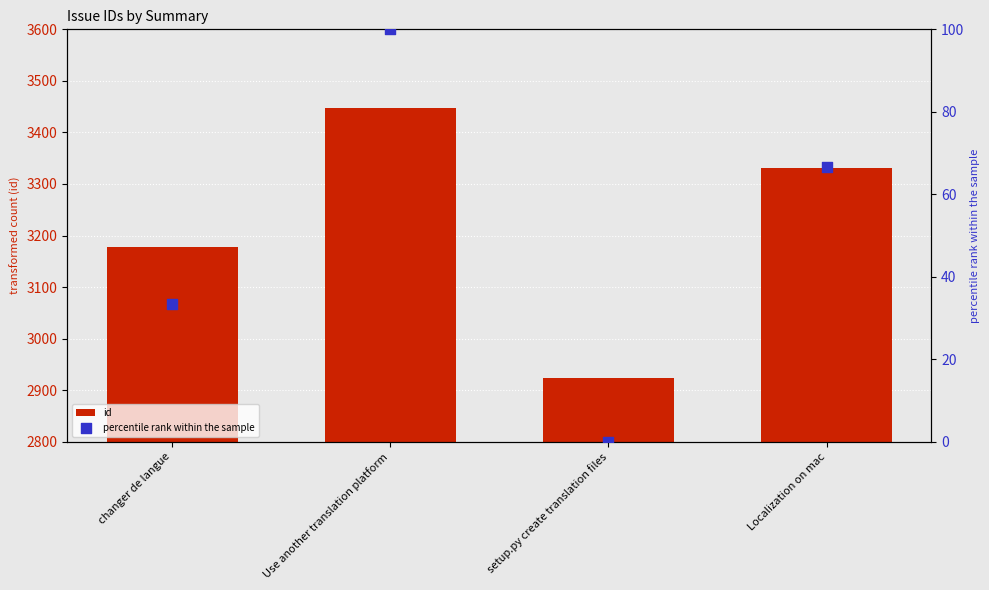

Which series reaches the minimum Y coordinate?

percentile rank within the sample